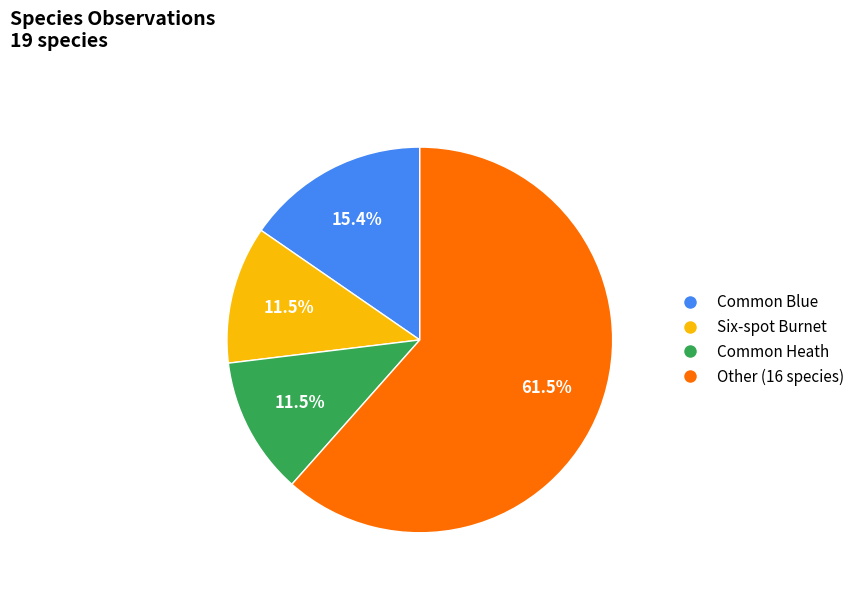

Is there any slice that represents more than half of the pie?

Yes